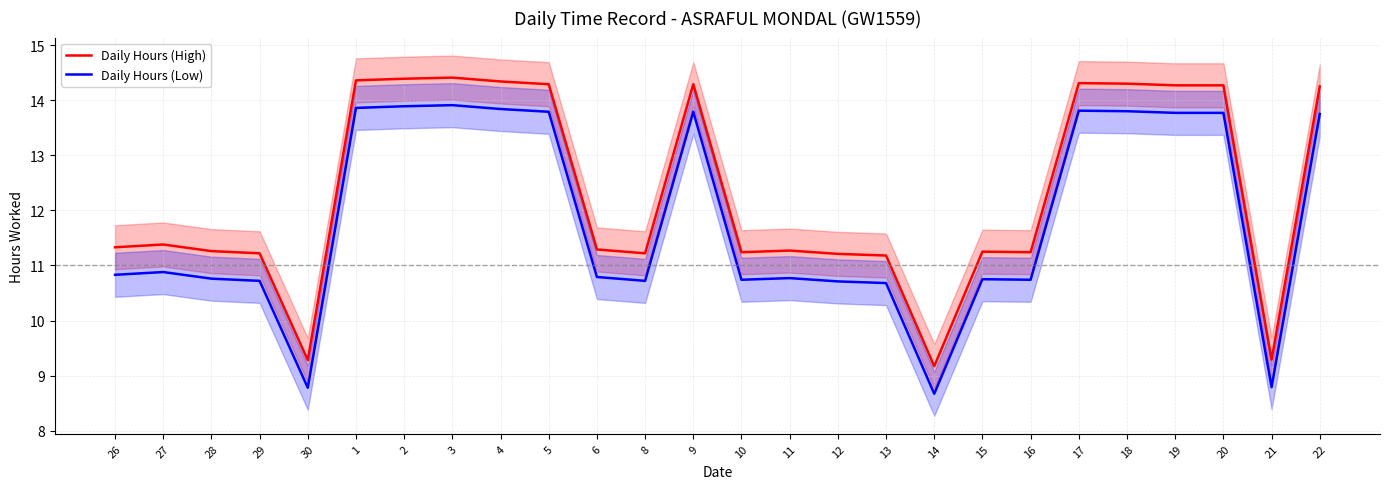

What position from the left is 12?

16